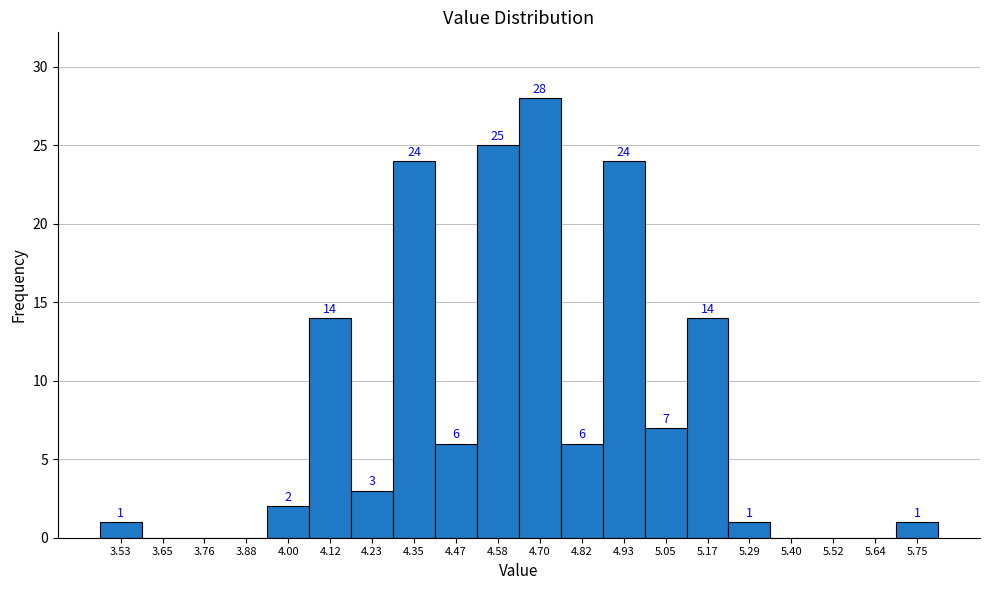

Reading left to right, list all the values displayed in this chart.

3.53=1	3.65=0	3.76=0	3.88=0	4.00=2	4.12=14	4.23=3	4.35=24	4.47=6	4.58=25	4.70=28	4.82=6	4.93=24	5.05=7	5.17=14	5.29=1	5.40=0	5.52=0	5.64=0	5.75=1